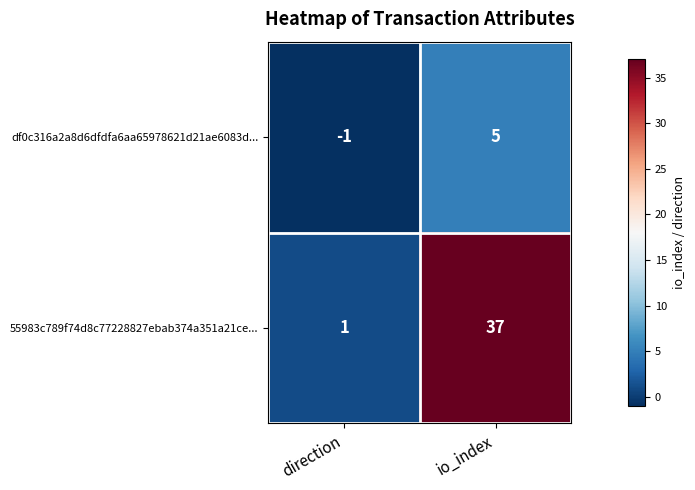

What is the average value of the 55983c789f74d8c77228827ebab374a351a21ce... series?

19